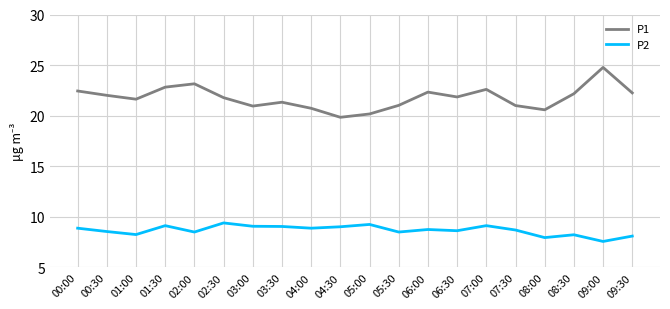

True or false: P1 has more than 0 interior local peaks.

True